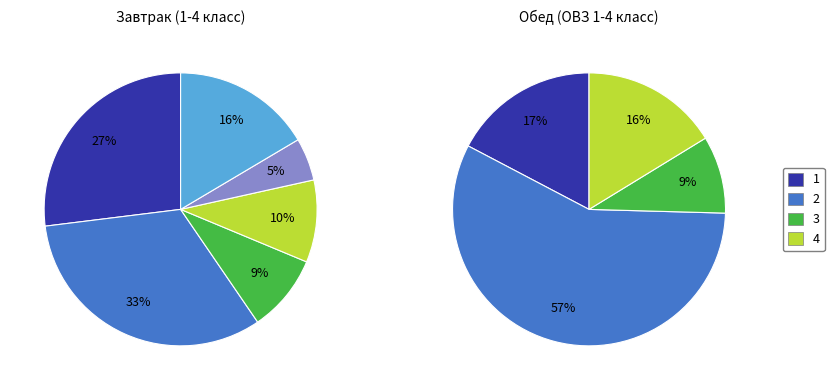

Which series has the widest spread of values?

Обед (ОВЗ 1-4 класс)